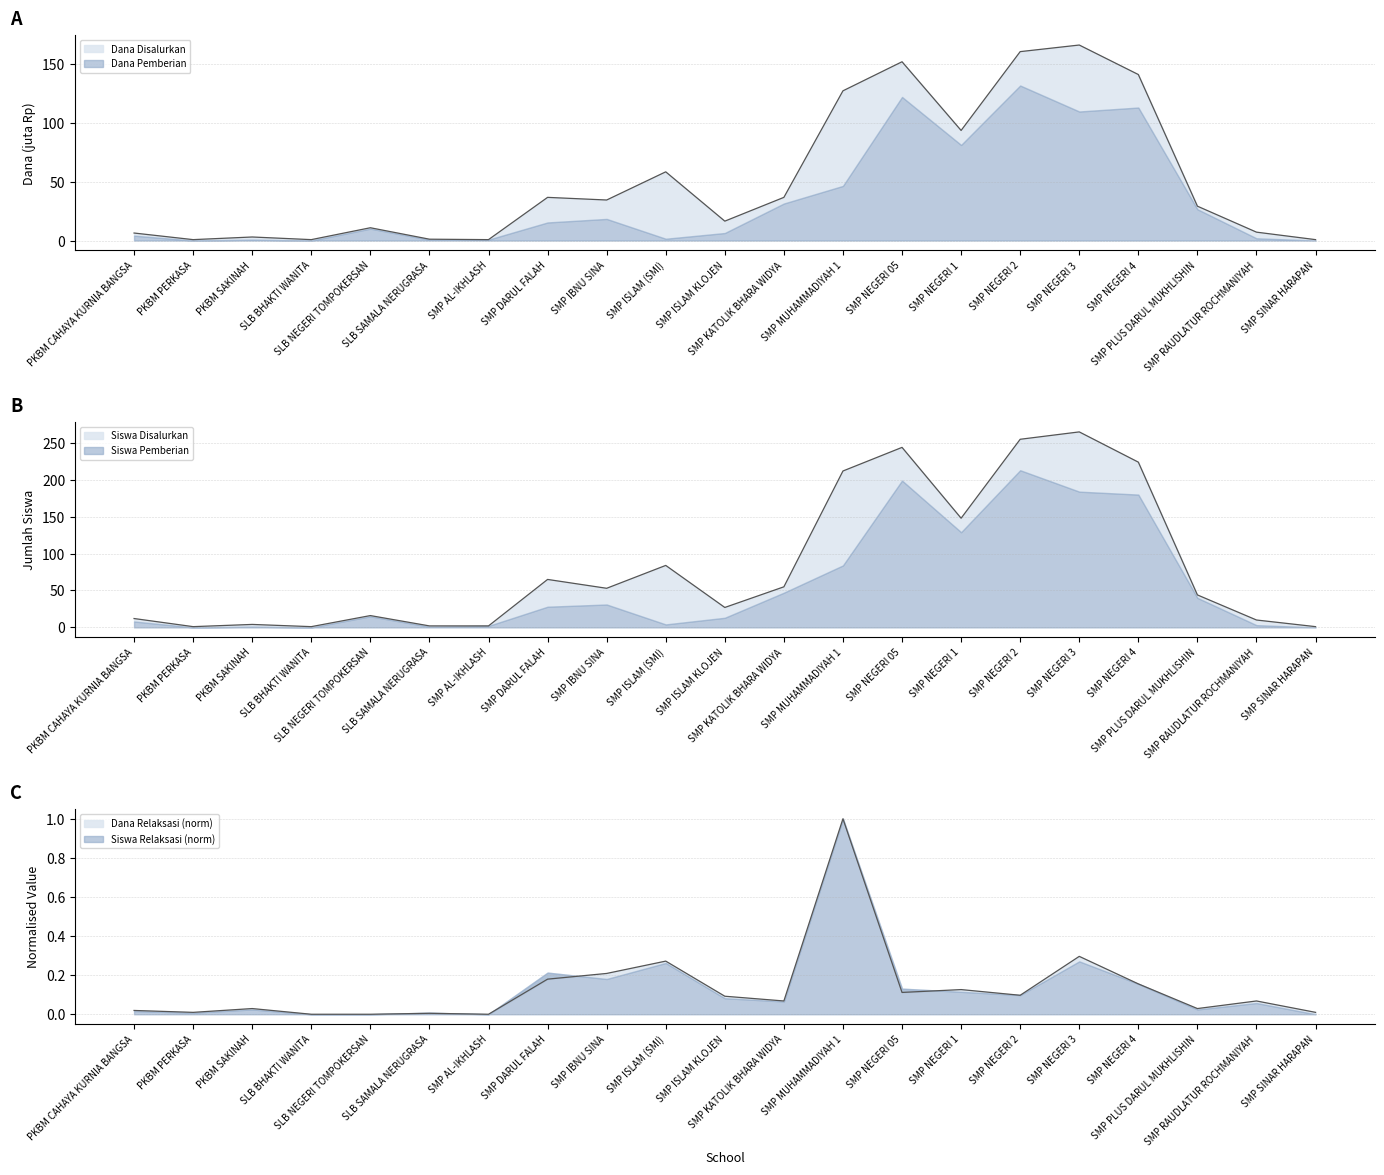

Which category has the lowest value in the Siswa Disalurkan series?

PKBM PERKASA